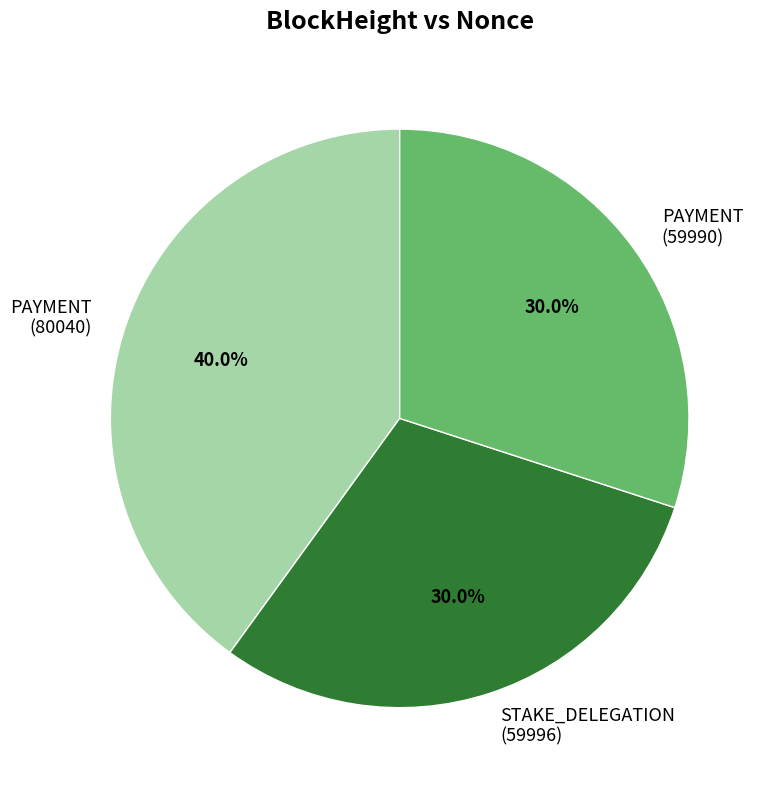

Is PAYMENT (80040) the majority of the pie?

No